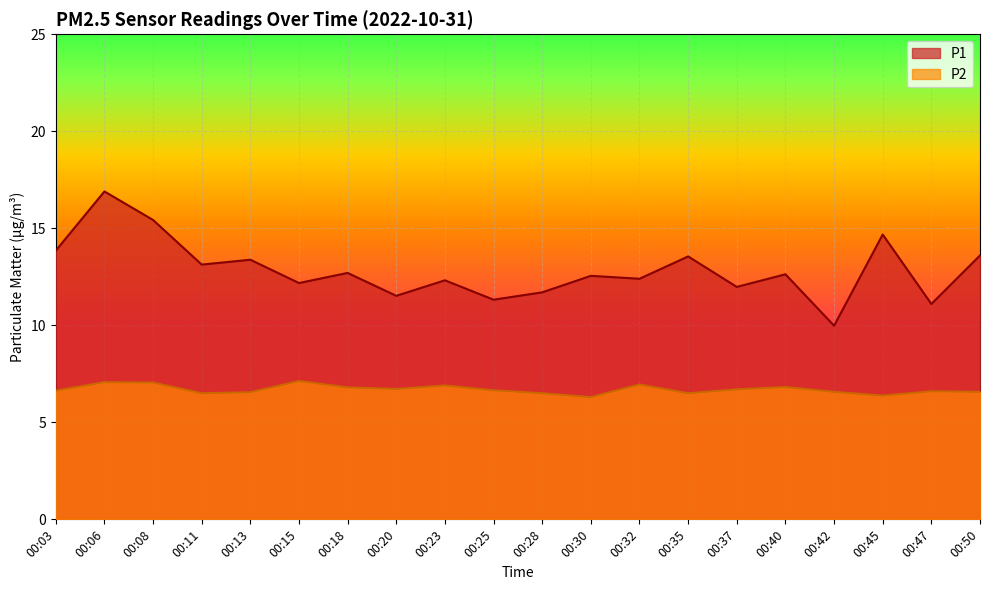

True or false: P2 has more than 2 points higher than both neighbors.

True